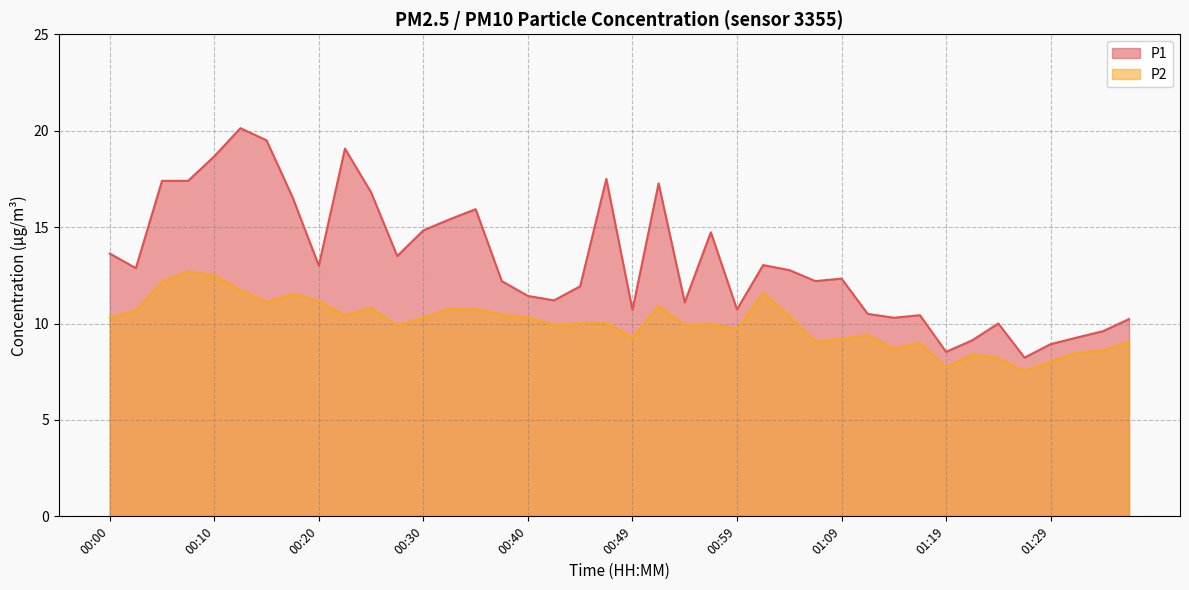

What are all the series names shown in the legend?

P1, P2